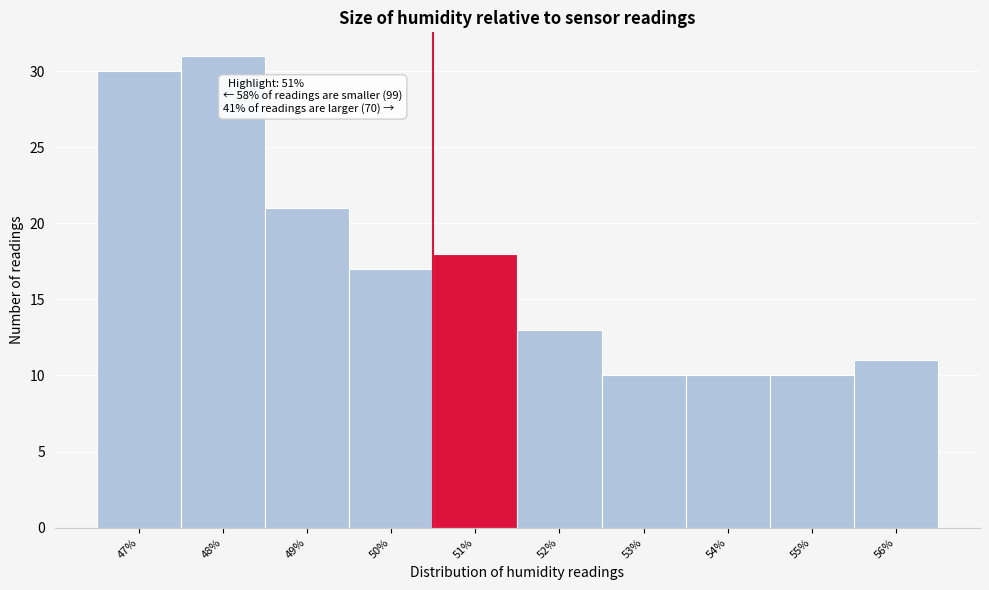

Reading left to right, list all the values displayed in this chart.

30	31	21	17	18	13	10	10	10	11